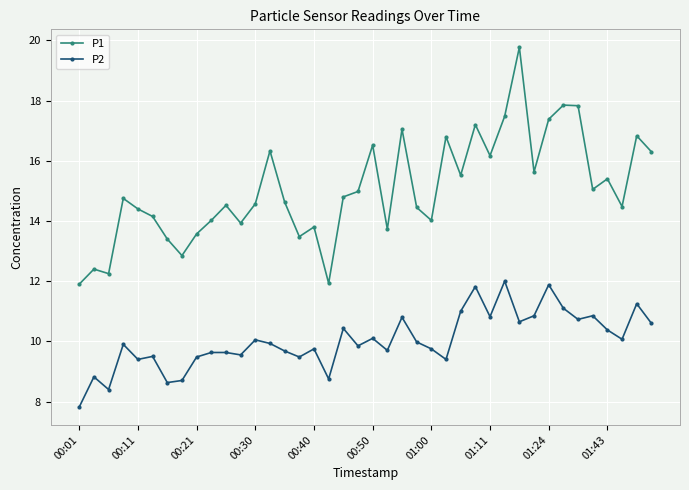

True or false: P2 and P1 cross at least once.

False